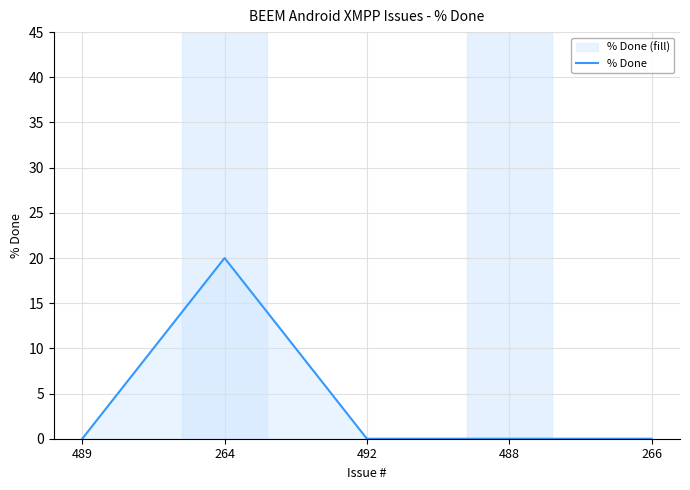

What is the sum of the values at 264 and 488?

20